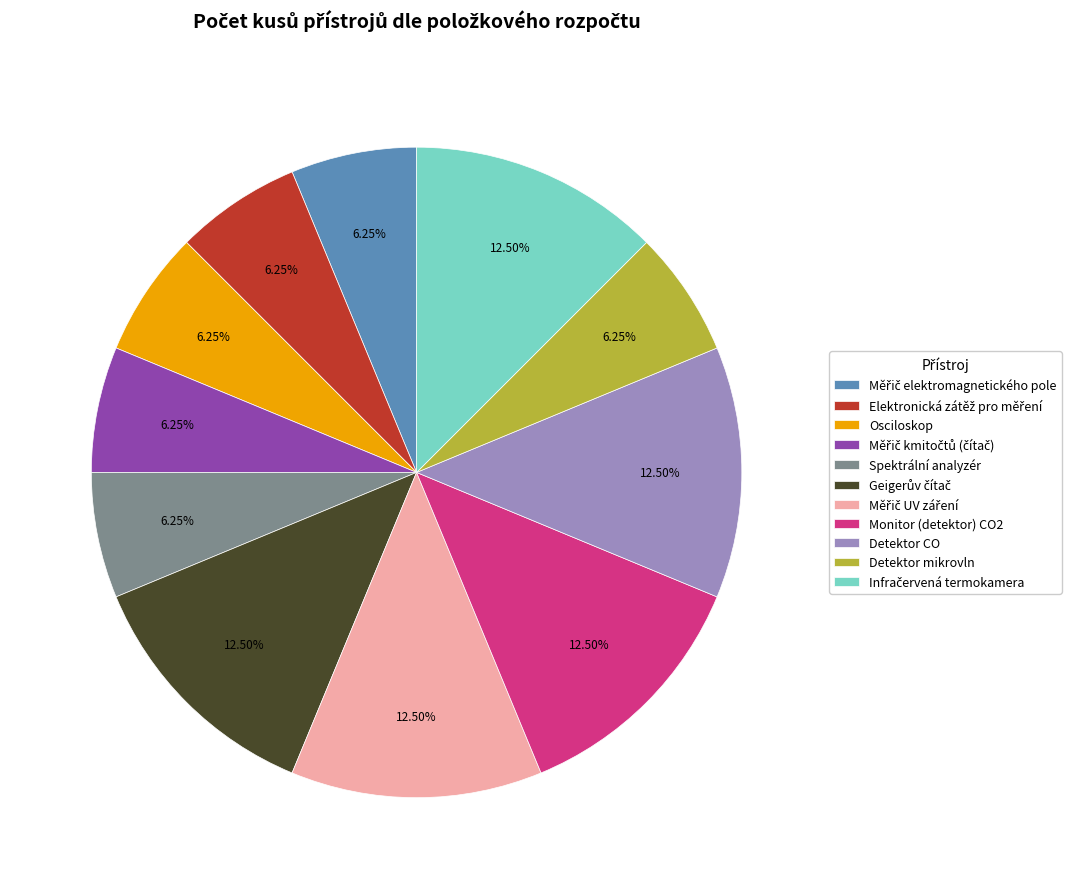

Does Detektor mikrovln represent more than half of the total?

No